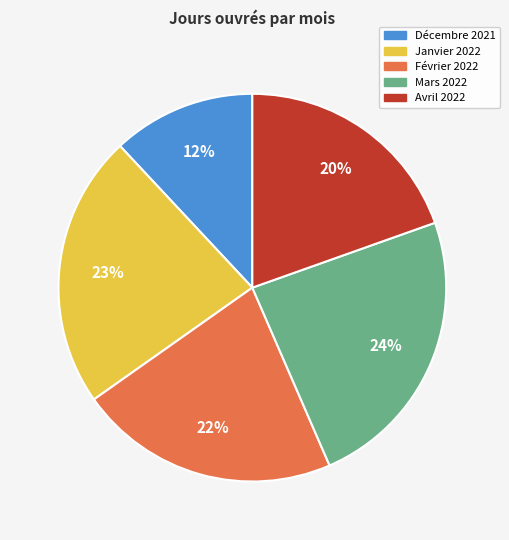

Which has a higher value, Janvier 2022 or Mars 2022?

Mars 2022